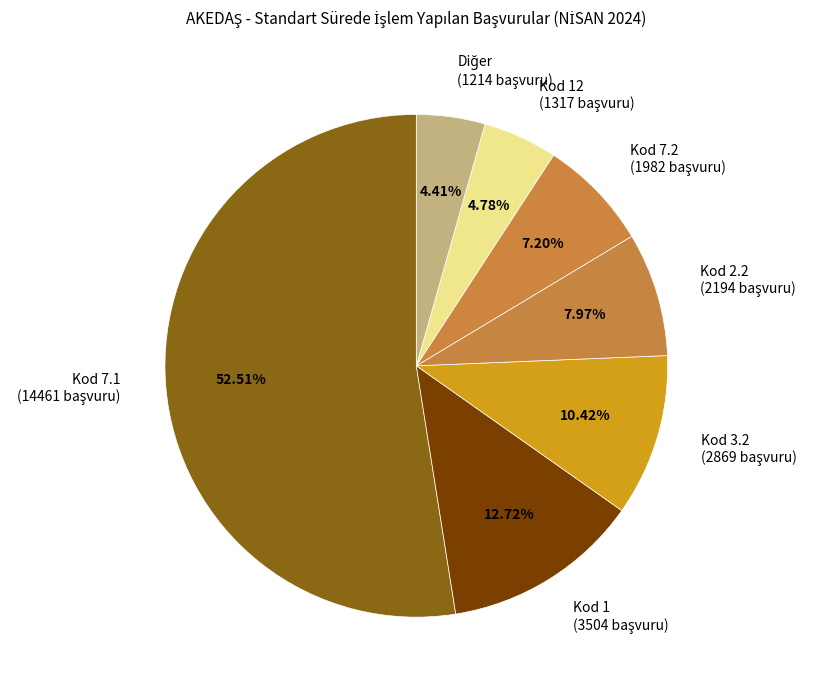

Count the number of slices in the pie.

7